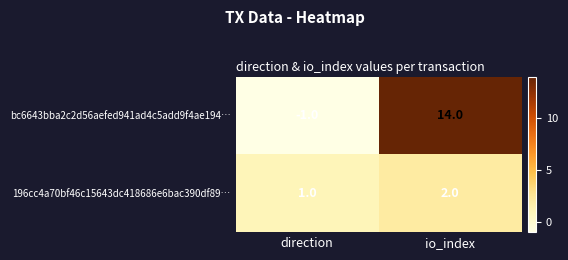

Which category has the highest value in the bc6643bba2c2d56aefed941ad4c5add9f4ae194… series?

io_index